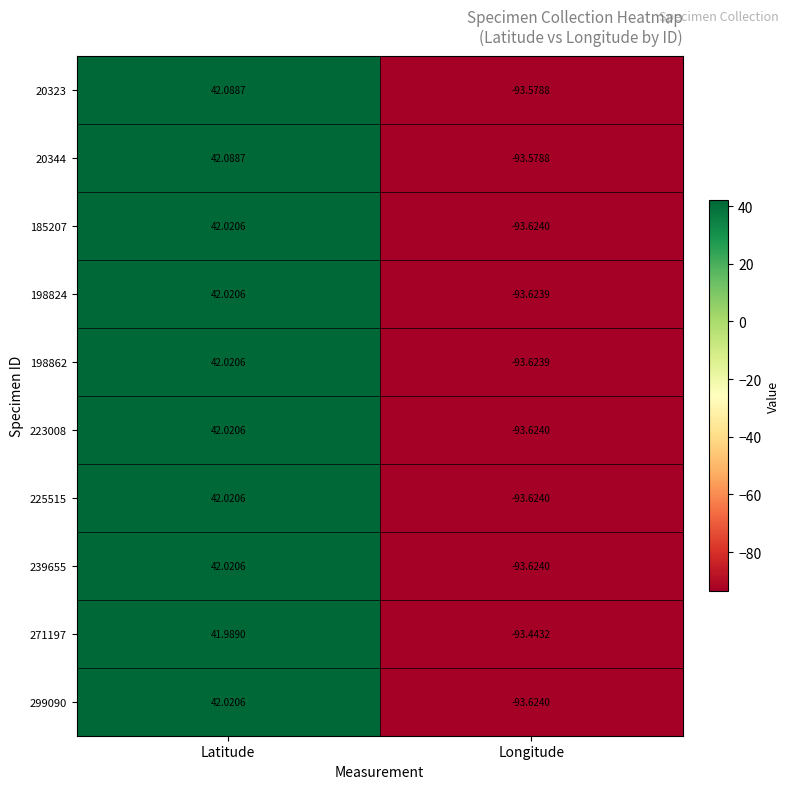

At which label is 223008 closest to -25?

Latitude